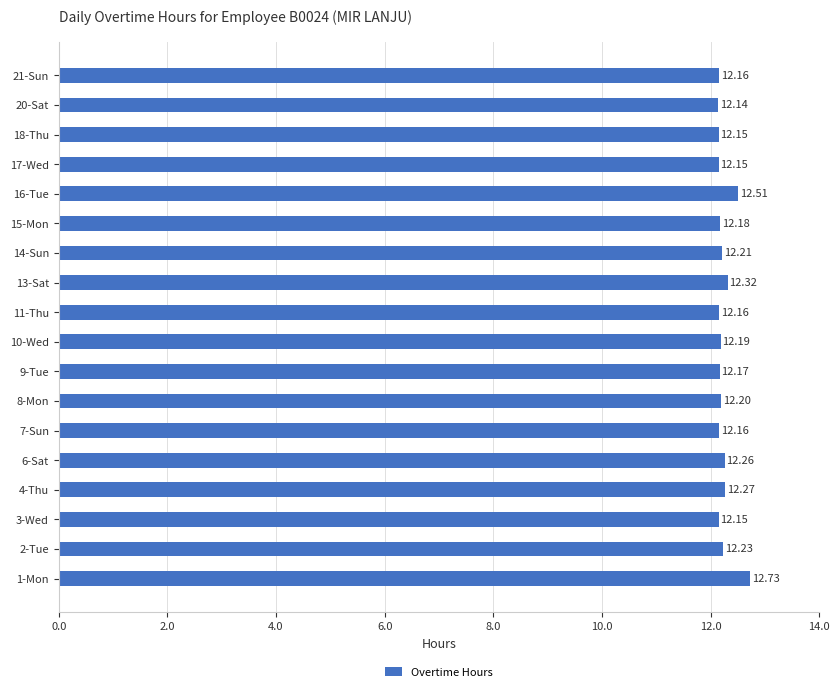

Between 10-Wed and 8-Mon, which is larger?

8-Mon